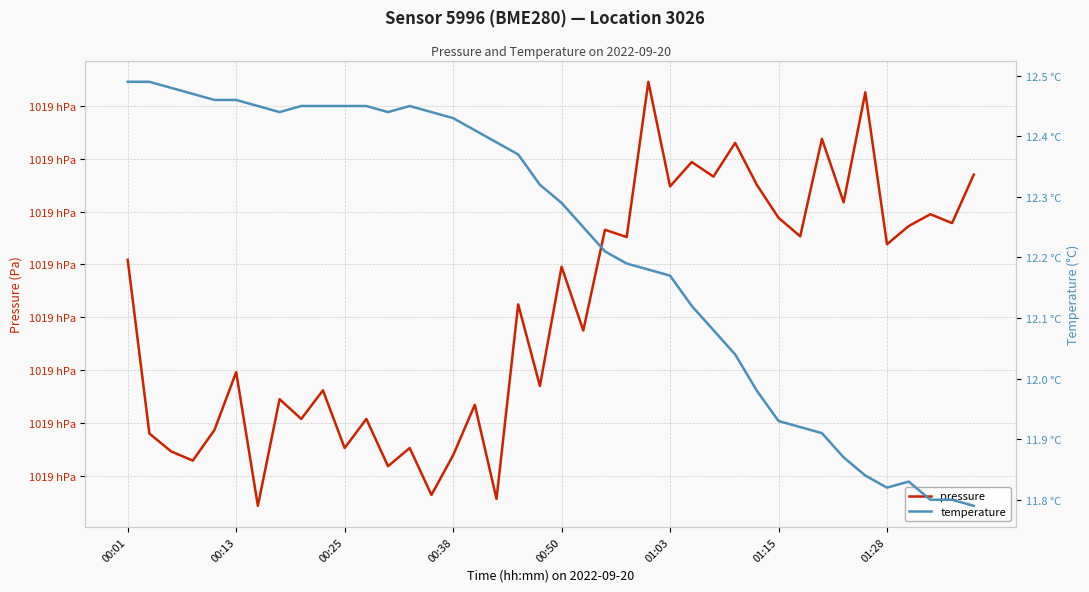

Which series changed the most between 18 and 34?

pressure